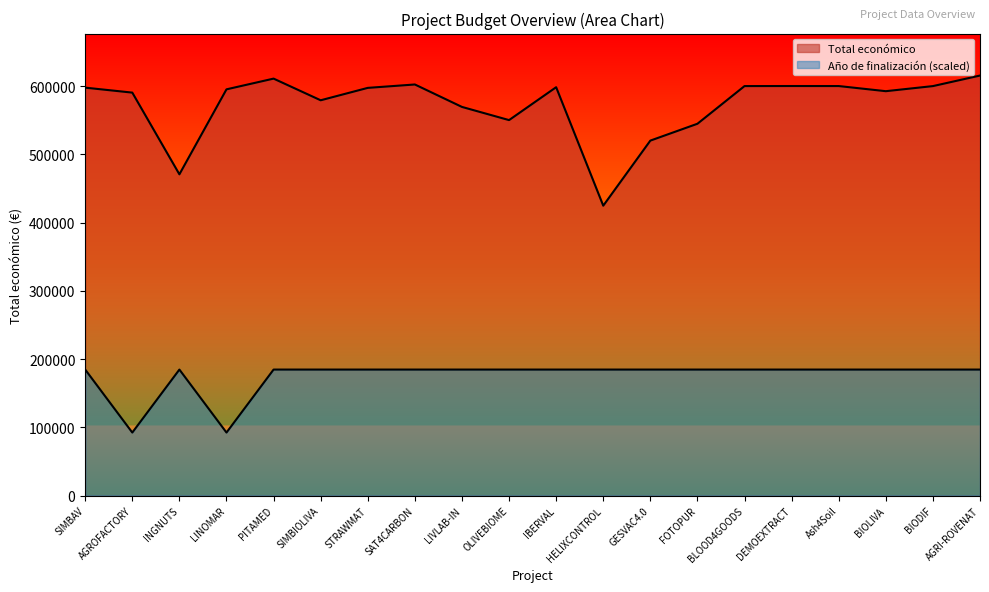

True or false: Total económico and Año de finalización intersect in this chart.

False